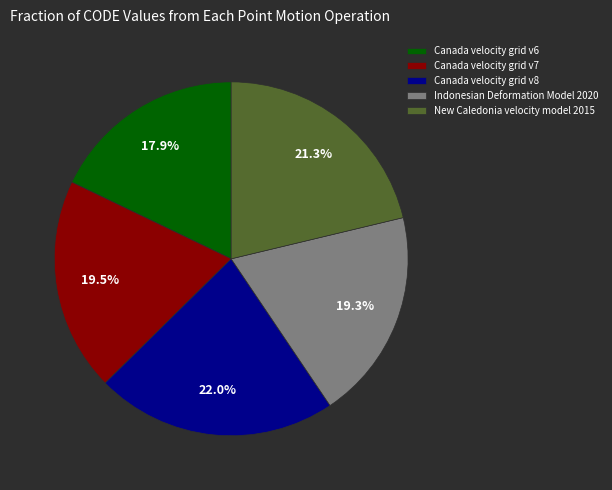

To the nearest percent, what is the difference between the largest and smallest slice percentages?

4%